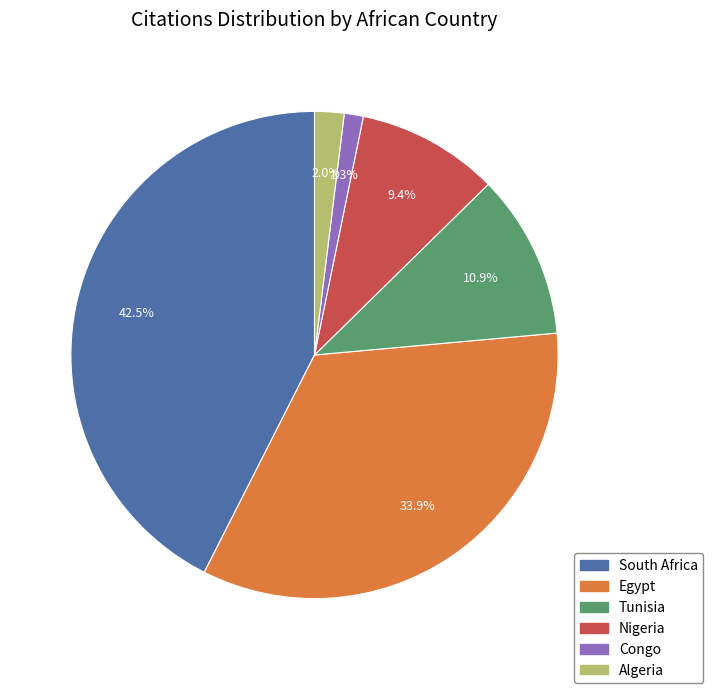

How many segments does this pie chart have?

6